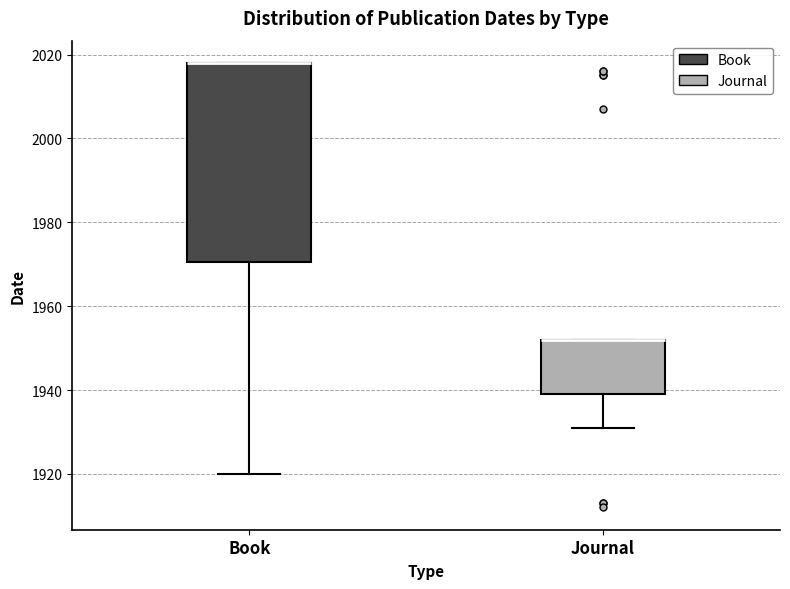

Comparing the boxes themselves (not the whiskers), which one is the tallest?

Book